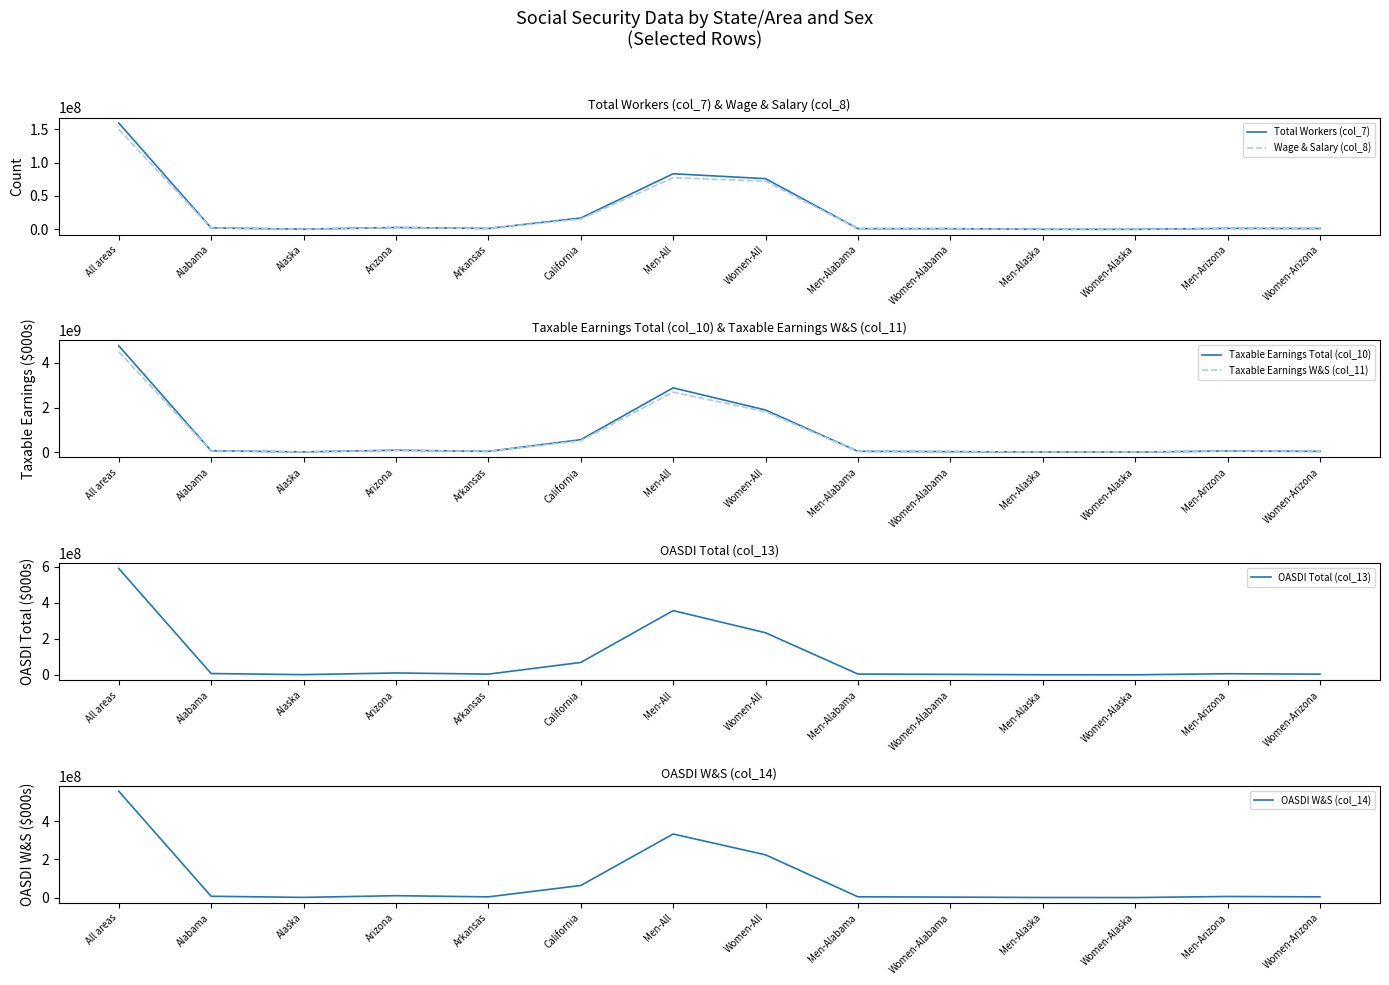

Reading left to right, list all the values displayed in this chart.

Total Workers (col_7): All areas=159132000	Alabama=2359425	Alaska=384510	Arizona=2943221	Arkansas=1482423	California=17053155	Men-All=83237368	Women-All=75894632	Men-Alabama=1208167	Women-Alabama=1151258	Men-Alaska=207256	Women-Alaska=177254	Men-Arizona=1574820	Women-Arizona=1368401
Wage & Salary (col_8): All areas=149532000	Alabama=2230420	Alaska=362644	Arizona=2792245	Arkansas=1390873	California=15604909	Men-All=77235129	Women-All=72296871	Men-Alabama=1124268	Women-Alabama=1106151	Men-Alaska=194138	Women-Alaska=168506	Men-Arizona=1483104	Women-Arizona=1309142
Taxable Earnings Total (col_10): All areas=4767780000	Alabama=62144849	Alaska=11450105	Arizona=87752394	Arkansas=35650543	California=557294977	Men-All=2879876371	Women-All=1887903629	Men-Alabama=38014607	Women-Alabama=24130241	Men-Alaska=7043397	Women-Alaska=4406708	Men-Arizona=52762595	Women-Arizona=34989799
Taxable Earnings W&S (col_11): All areas=4498943000	Alabama=58968988	Alaska=10751566	Arizona=83145120	Arkansas=33594400	California=513491366	Men-All=2689146463	Women-All=1809796537	Men-Alabama=35701275	Women-Alabama=23267713	Men-Alaska=6567471	Women-Alaska=4184096	Men-Arizona=49525740	Women-Arizona=33619381
OASDI Total (col_13): All areas=591204720	Alabama=7705961	Alaska=1419813	Arizona=10881297	Arkansas=4420667	California=69104577	Men-All=357104670	Women-All=234100050	Men-Alabama=4713811	Women-Alabama=2992150	Men-Alaska=873381	Women-Alaska=546432	Men-Arizona=6542562	Women-Arizona=4338735
OASDI W&S (col_14): All areas=557868932	Alabama=7312155	Alaska=1333194	Arizona=10309995	Arkansas=4165706	California=63672929	Men-All=333454161	Women-All=224414771	Men-Alabama=4426958	Women-Alabama=2885196	Men-Alaska=814366	Women-Alaska=518828	Men-Arizona=6141192	Women-Arizona=4168803